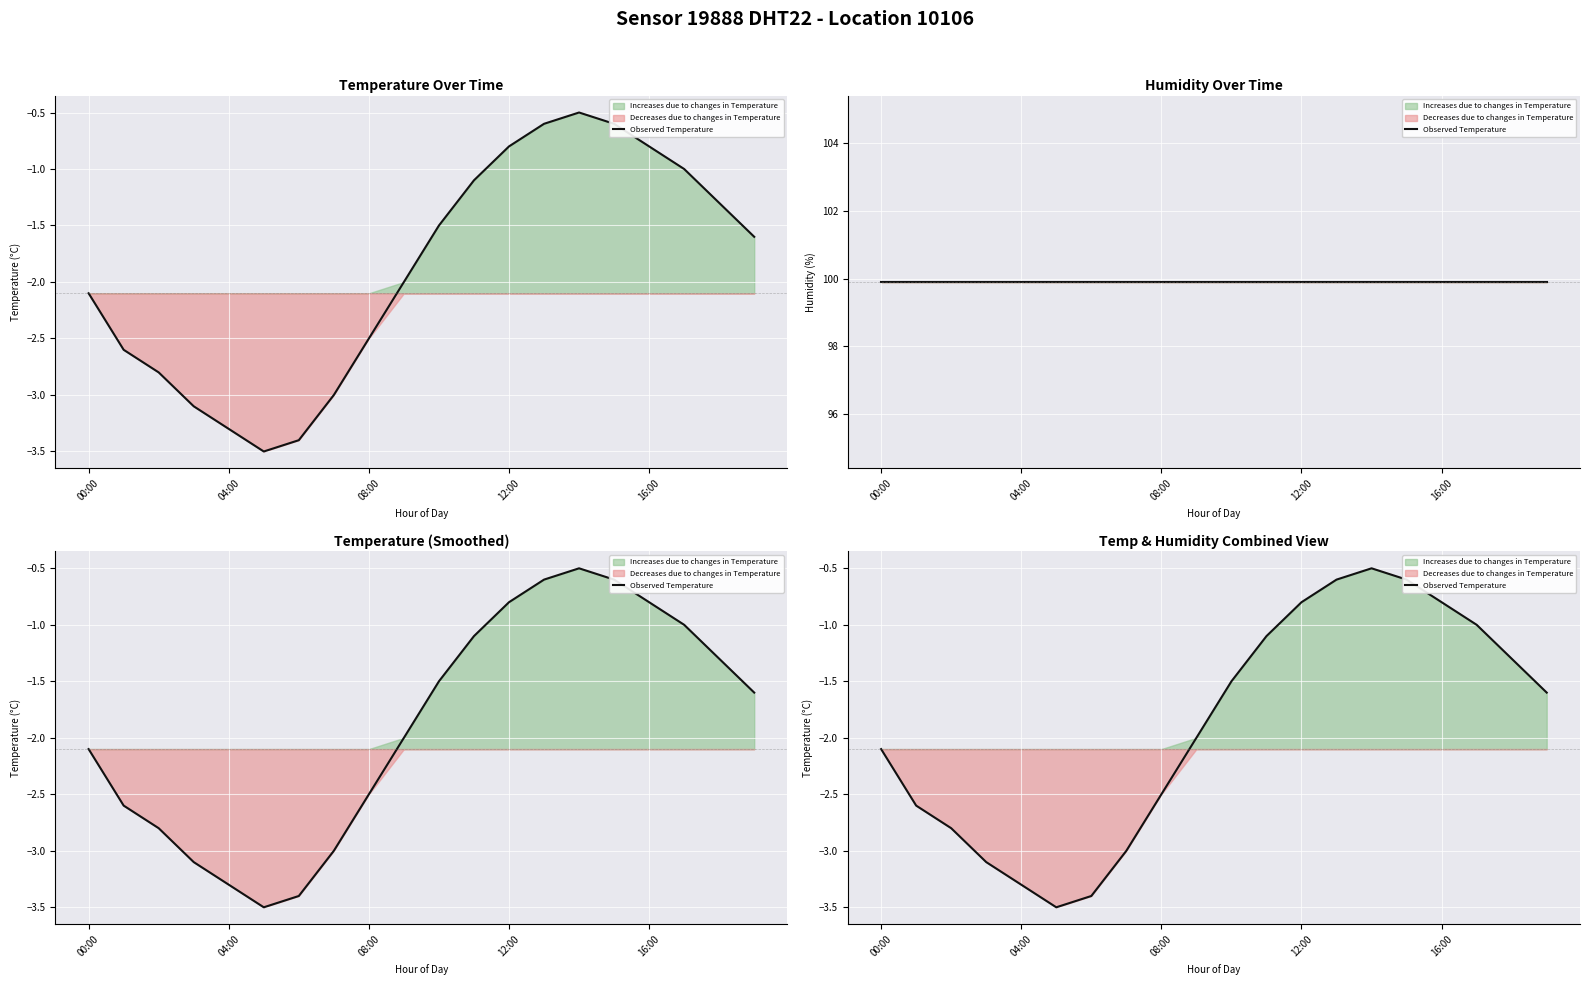

What position from the left is 16:00?

17